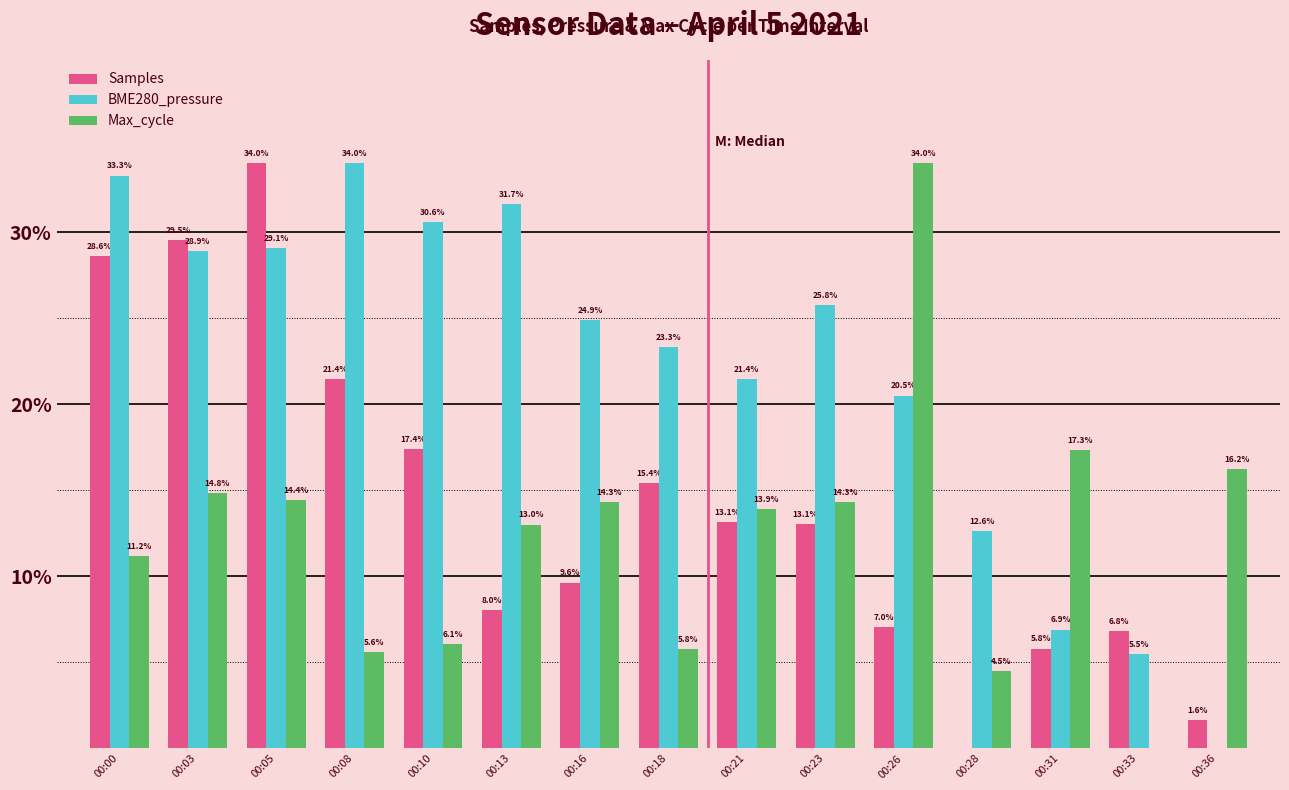

How many groups of bars are there?

15